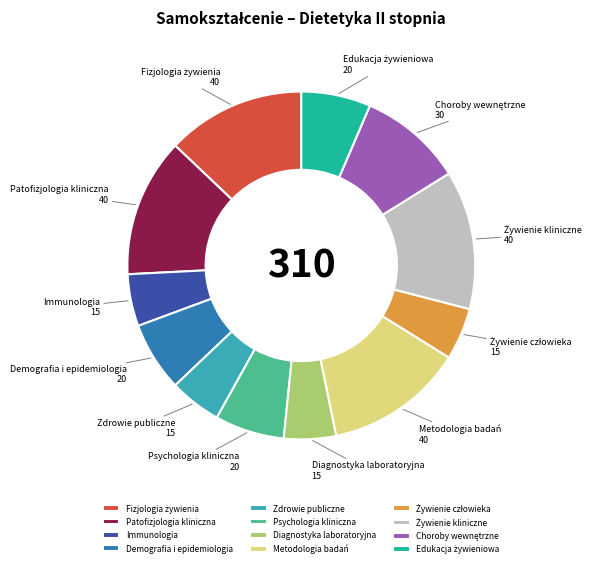

Is the sum of Metodologia badań and Zdrowie publiczne greater than half?

No